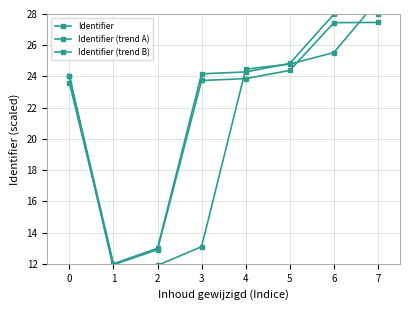

List the labels in order of Identifier value, smallest first.

1, 2, 0, 3, 4, 5, 6, 7